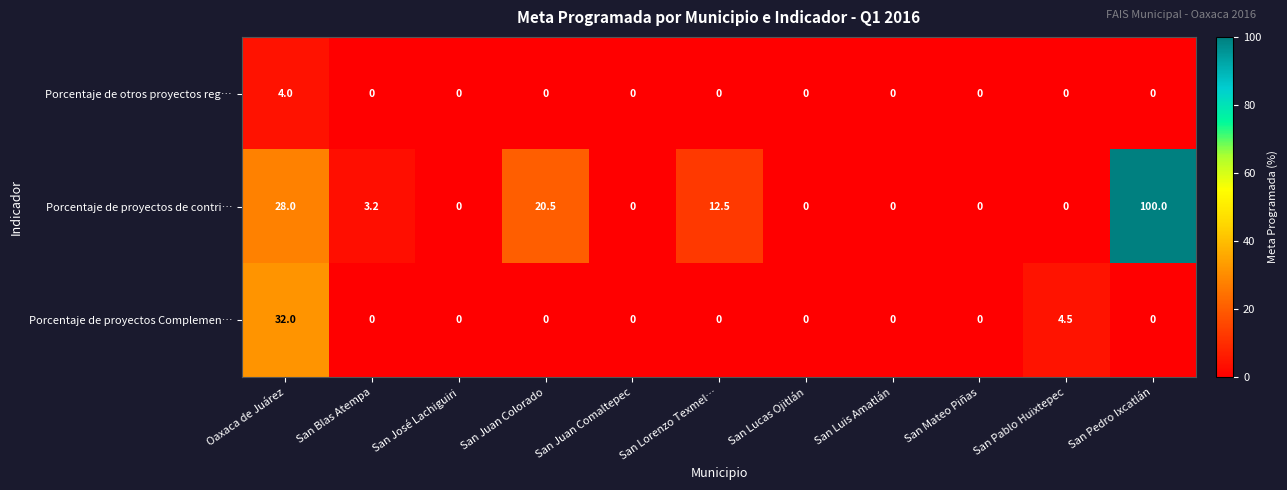

The value of Porcentaje de proyectos de contri… at San José Lachiguiri is -38.3. True or false?

False